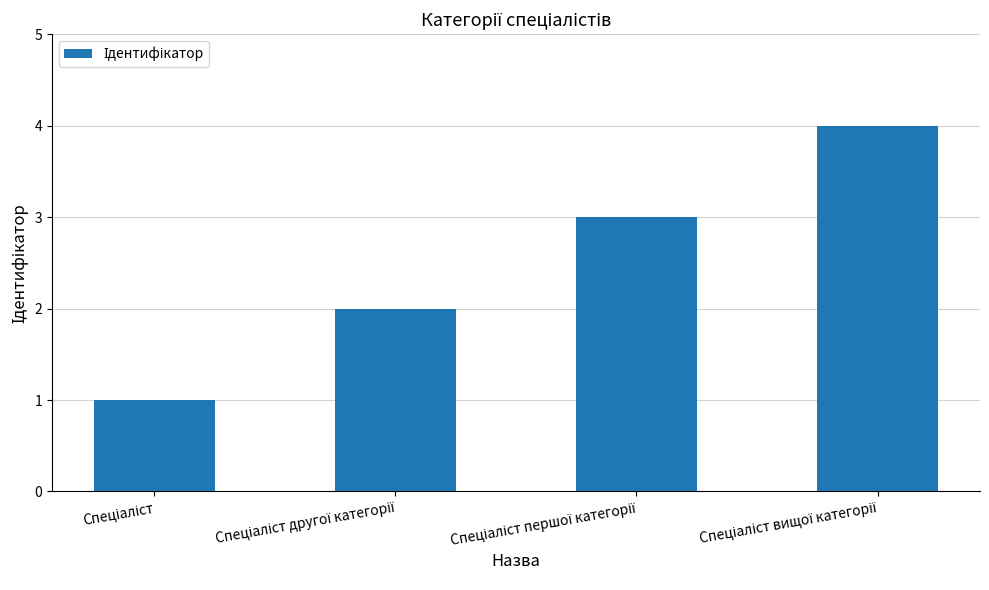

What is the smallest value displayed?

1